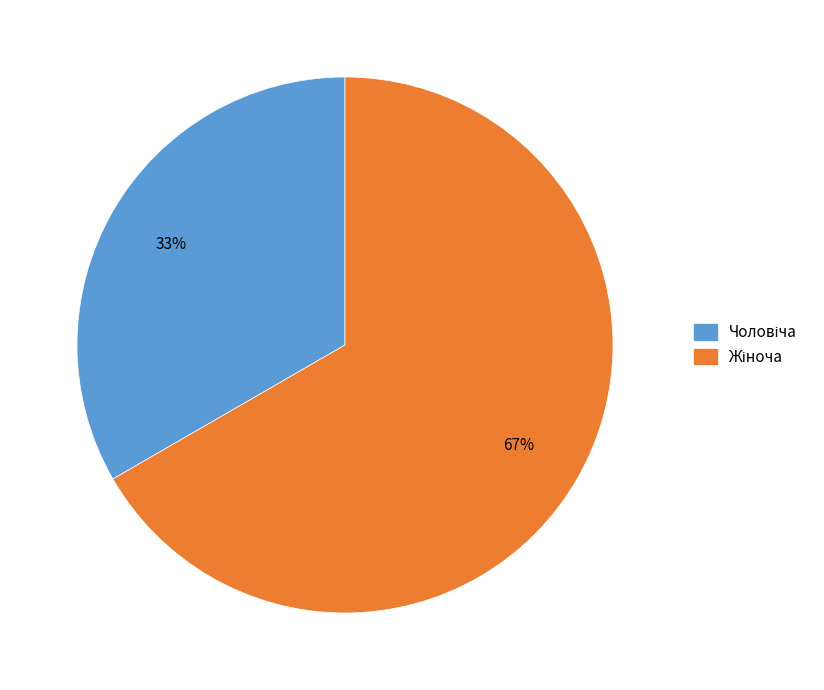

Is there a majority slice in this chart?

Yes